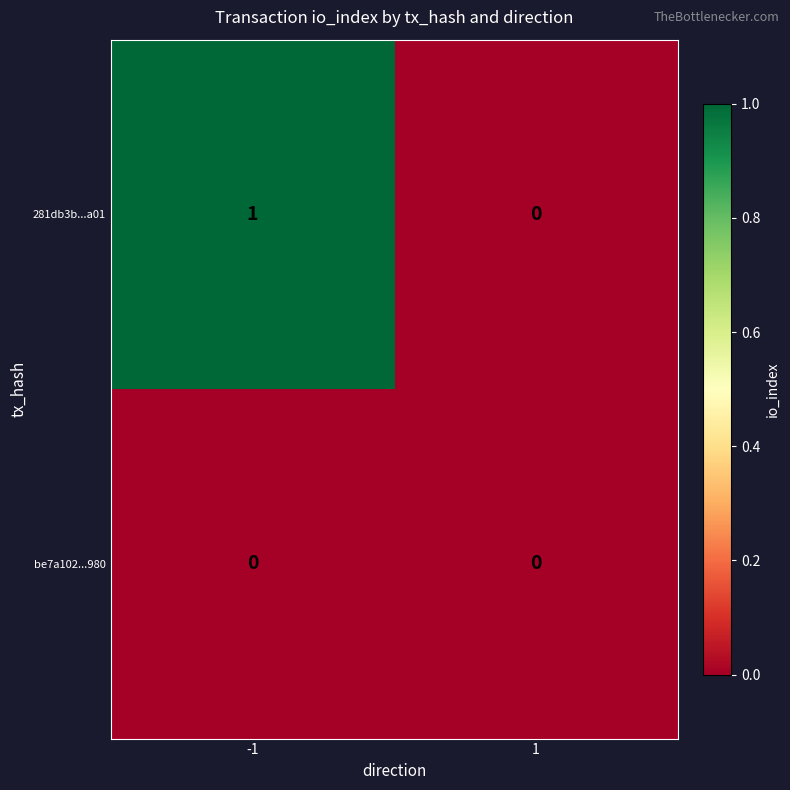

The be7a102...980 series shows 0 at 1. True or false?

True